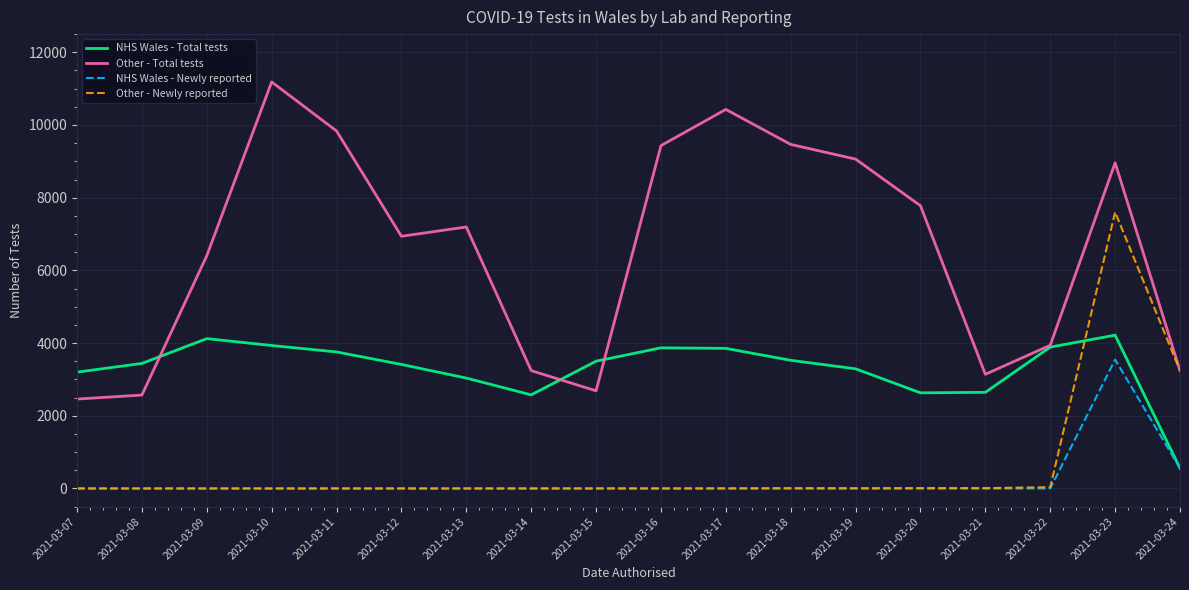

True or false: NHS Wales - Newly reported and Other - Total tests cross at least once.

False